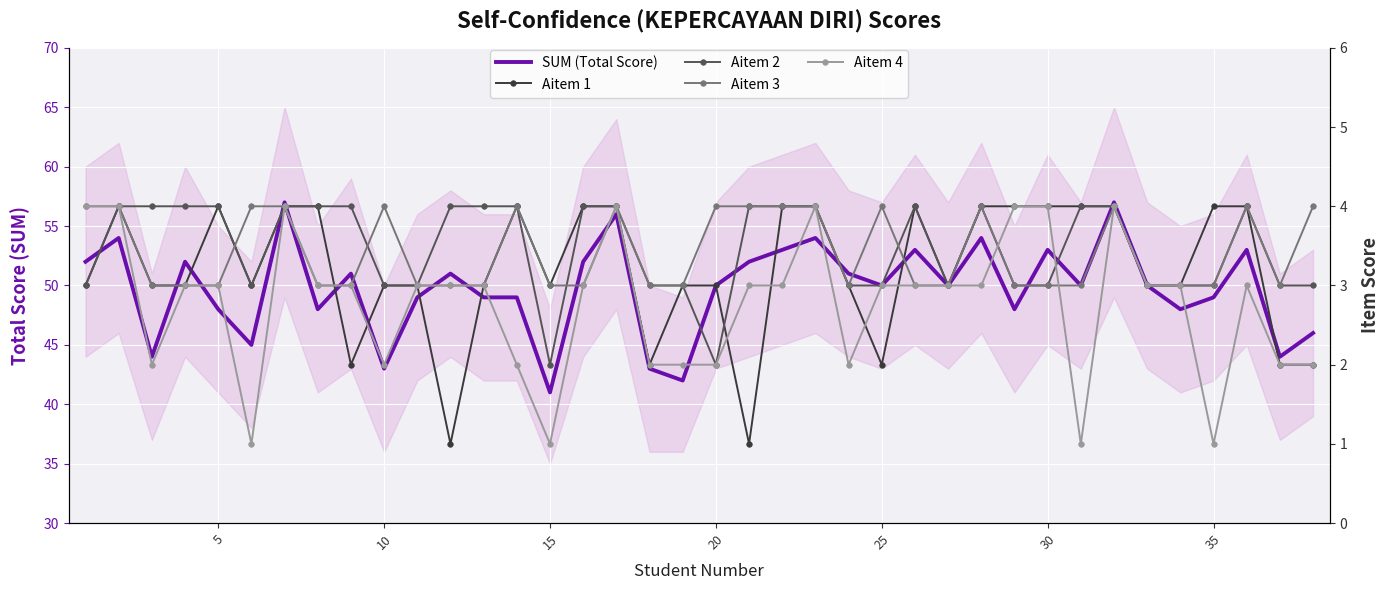

How many categories are shown in the chart?

38